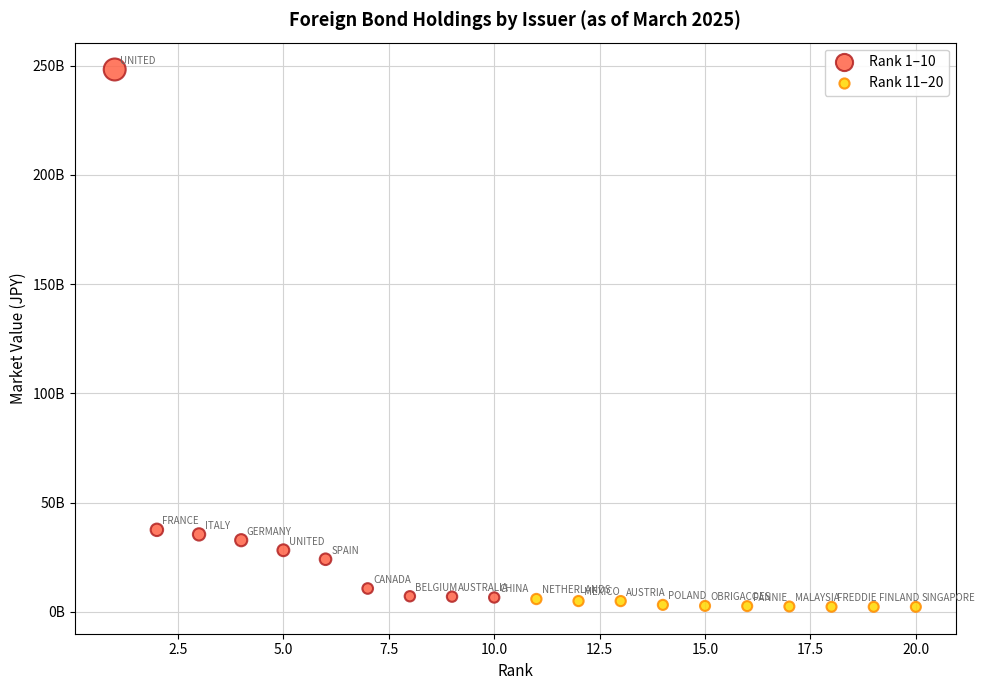

Which series contains the lowest Y value?

Rank 11–20